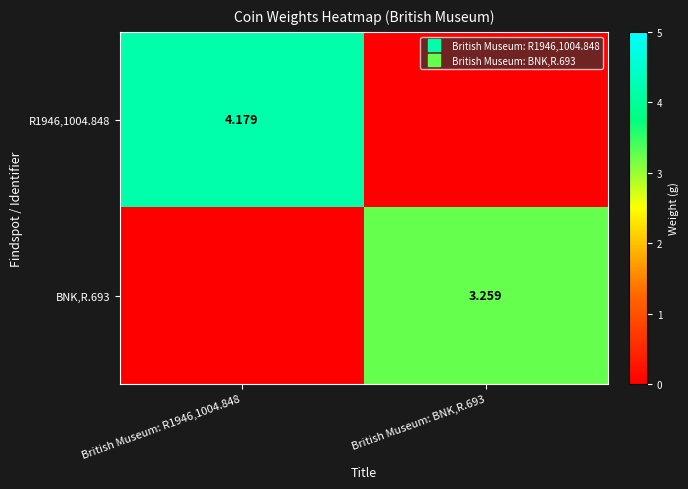

How many values in the R1946,1004.848 series are below 4?

1